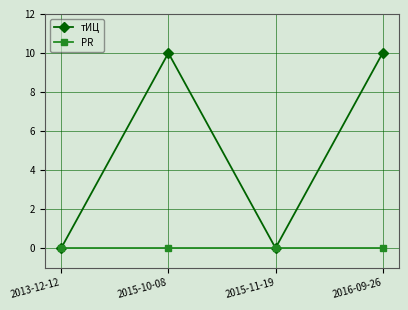

True or false: тИЦ has more than 1 points higher than both neighbors.

False